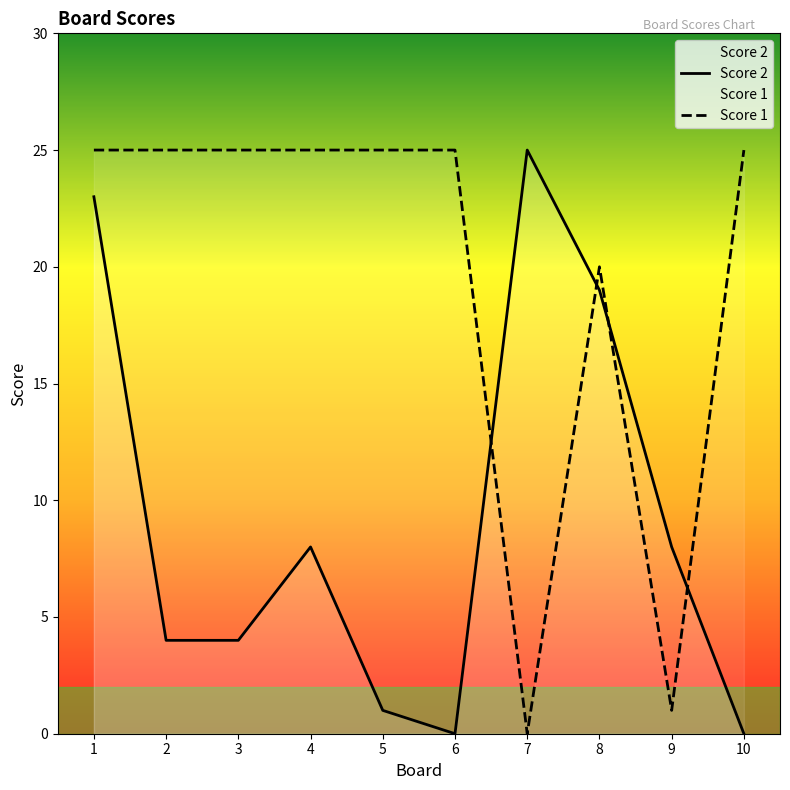

Which series has the largest total across all categories?

Score 1